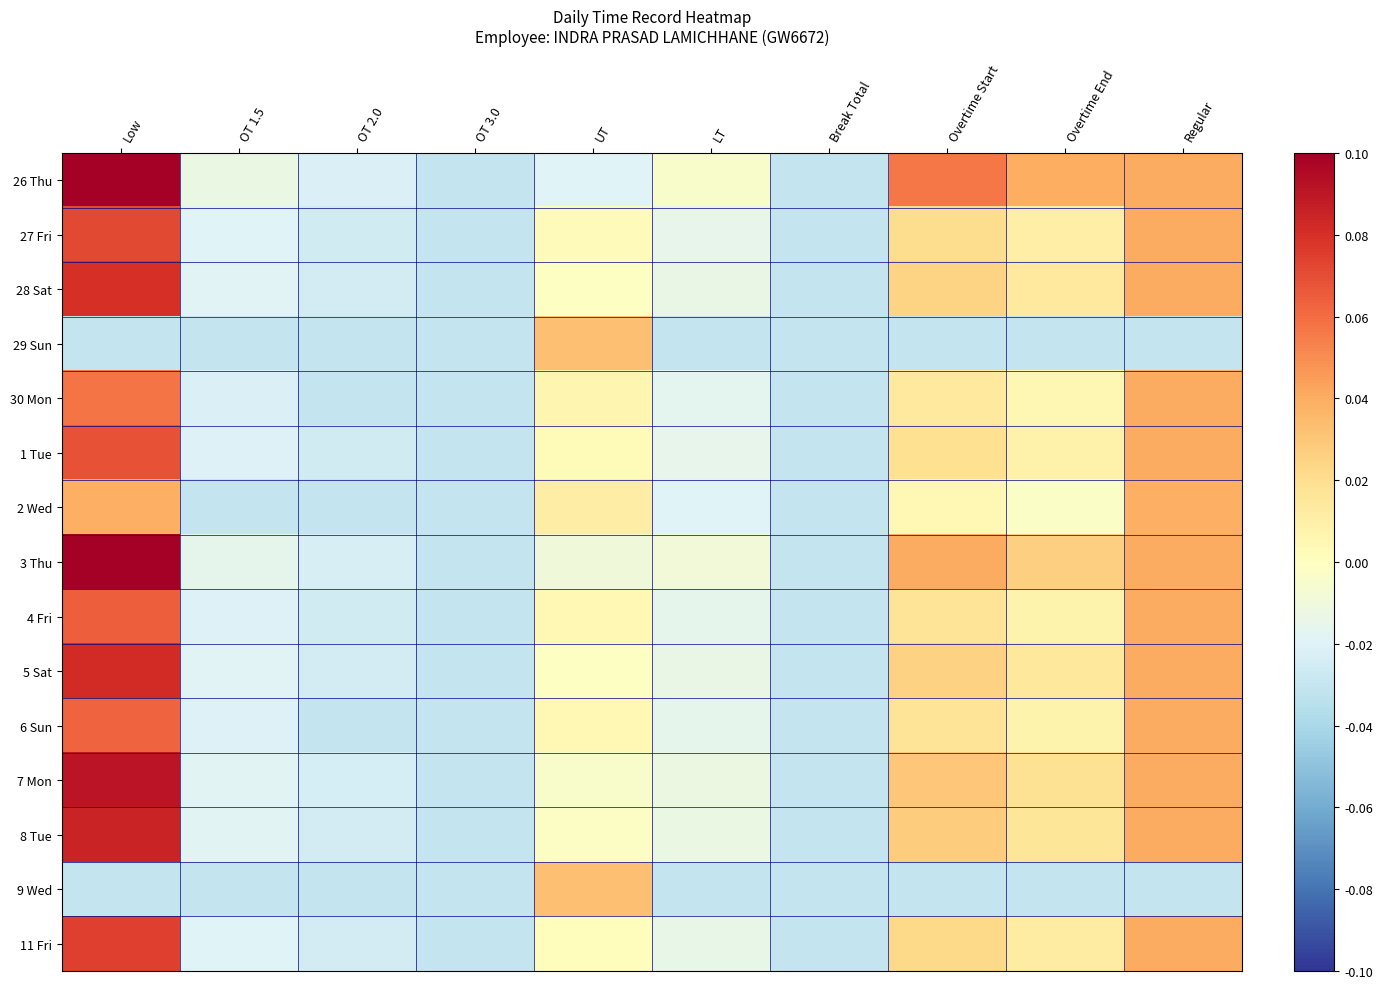

Reading right to left, extract all data points from this chart.

26 Thu: Regular=0.0	Overtime End=0.0	Overtime Start=0.1	Break Total=-0.0	LT=-0.0	UT=-0.0	OT 3.0=-0.0	OT 2.0=-0.0	OT 1.5=-0.0	Low=0.1
27 Fri: Regular=0.0	Overtime End=0.0	Overtime Start=0.0	Break Total=-0.0	LT=-0.0	UT=0.0	OT 3.0=-0.0	OT 2.0=-0.0	OT 1.5=-0.0	Low=0.1
28 Sat: Regular=0.0	Overtime End=0.0	Overtime Start=0.0	Break Total=-0.0	LT=-0.0	UT=-0.0	OT 3.0=-0.0	OT 2.0=-0.0	OT 1.5=-0.0	Low=0.1
29 Sun: Regular=-0.0	Overtime End=-0.0	Overtime Start=-0.0	Break Total=-0.0	LT=-0.0	UT=0.0	OT 3.0=-0.0	OT 2.0=-0.0	OT 1.5=-0.0	Low=-0.0
30 Mon: Regular=0.0	Overtime End=0.0	Overtime Start=0.0	Break Total=-0.0	LT=-0.0	UT=0.0	OT 3.0=-0.0	OT 2.0=-0.0	OT 1.5=-0.0	Low=0.1
1 Tue: Regular=0.0	Overtime End=0.0	Overtime Start=0.0	Break Total=-0.0	LT=-0.0	UT=0.0	OT 3.0=-0.0	OT 2.0=-0.0	OT 1.5=-0.0	Low=0.1
2 Wed: Regular=0.0	Overtime End=-0.0	Overtime Start=0.0	Break Total=-0.0	LT=-0.0	UT=0.0	OT 3.0=-0.0	OT 2.0=-0.0	OT 1.5=-0.0	Low=0.0
3 Thu: Regular=0.0	Overtime End=0.0	Overtime Start=0.0	Break Total=-0.0	LT=-0.0	UT=-0.0	OT 3.0=-0.0	OT 2.0=-0.0	OT 1.5=-0.0	Low=0.1
4 Fri: Regular=0.0	Overtime End=0.0	Overtime Start=0.0	Break Total=-0.0	LT=-0.0	UT=0.0	OT 3.0=-0.0	OT 2.0=-0.0	OT 1.5=-0.0	Low=0.1
5 Sat: Regular=0.0	Overtime End=0.0	Overtime Start=0.0	Break Total=-0.0	LT=-0.0	UT=-0.0	OT 3.0=-0.0	OT 2.0=-0.0	OT 1.5=-0.0	Low=0.1
6 Sun: Regular=0.0	Overtime End=0.0	Overtime Start=0.0	Break Total=-0.0	LT=-0.0	UT=0.0	OT 3.0=-0.0	OT 2.0=-0.0	OT 1.5=-0.0	Low=0.1
7 Mon: Regular=0.0	Overtime End=0.0	Overtime Start=0.0	Break Total=-0.0	LT=-0.0	UT=-0.0	OT 3.0=-0.0	OT 2.0=-0.0	OT 1.5=-0.0	Low=0.1
8 Tue: Regular=0.0	Overtime End=0.0	Overtime Start=0.0	Break Total=-0.0	LT=-0.0	UT=-0.0	OT 3.0=-0.0	OT 2.0=-0.0	OT 1.5=-0.0	Low=0.1
9 Wed: Regular=-0.0	Overtime End=-0.0	Overtime Start=-0.0	Break Total=-0.0	LT=-0.0	UT=0.0	OT 3.0=-0.0	OT 2.0=-0.0	OT 1.5=-0.0	Low=-0.0
11 Fri: Regular=0.0	Overtime End=0.0	Overtime Start=0.0	Break Total=-0.0	LT=-0.0	UT=0.0	OT 3.0=-0.0	OT 2.0=-0.0	OT 1.5=-0.0	Low=0.1